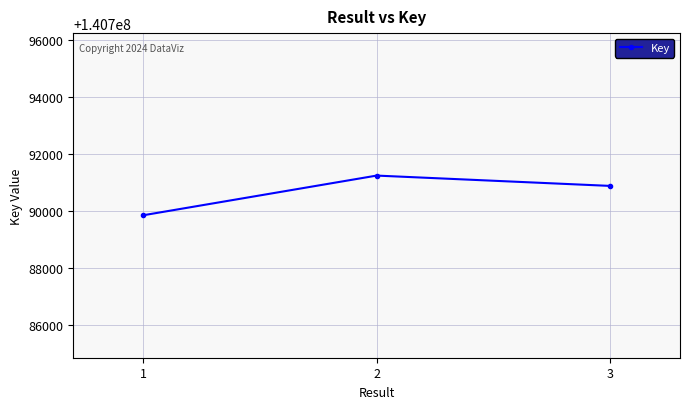

Rank the categories by value from lowest to highest.

1, 3, 2